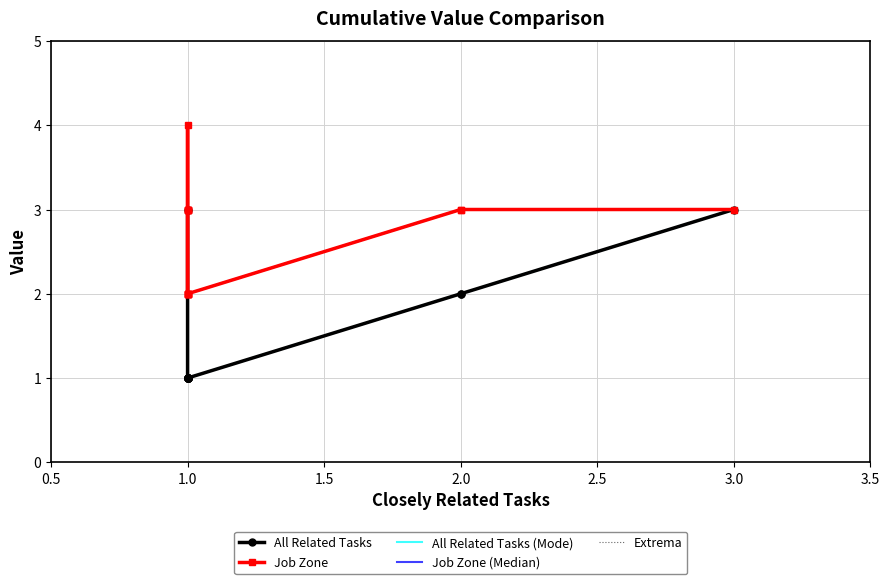

Which series has the largest total across all categories?

Job Zone